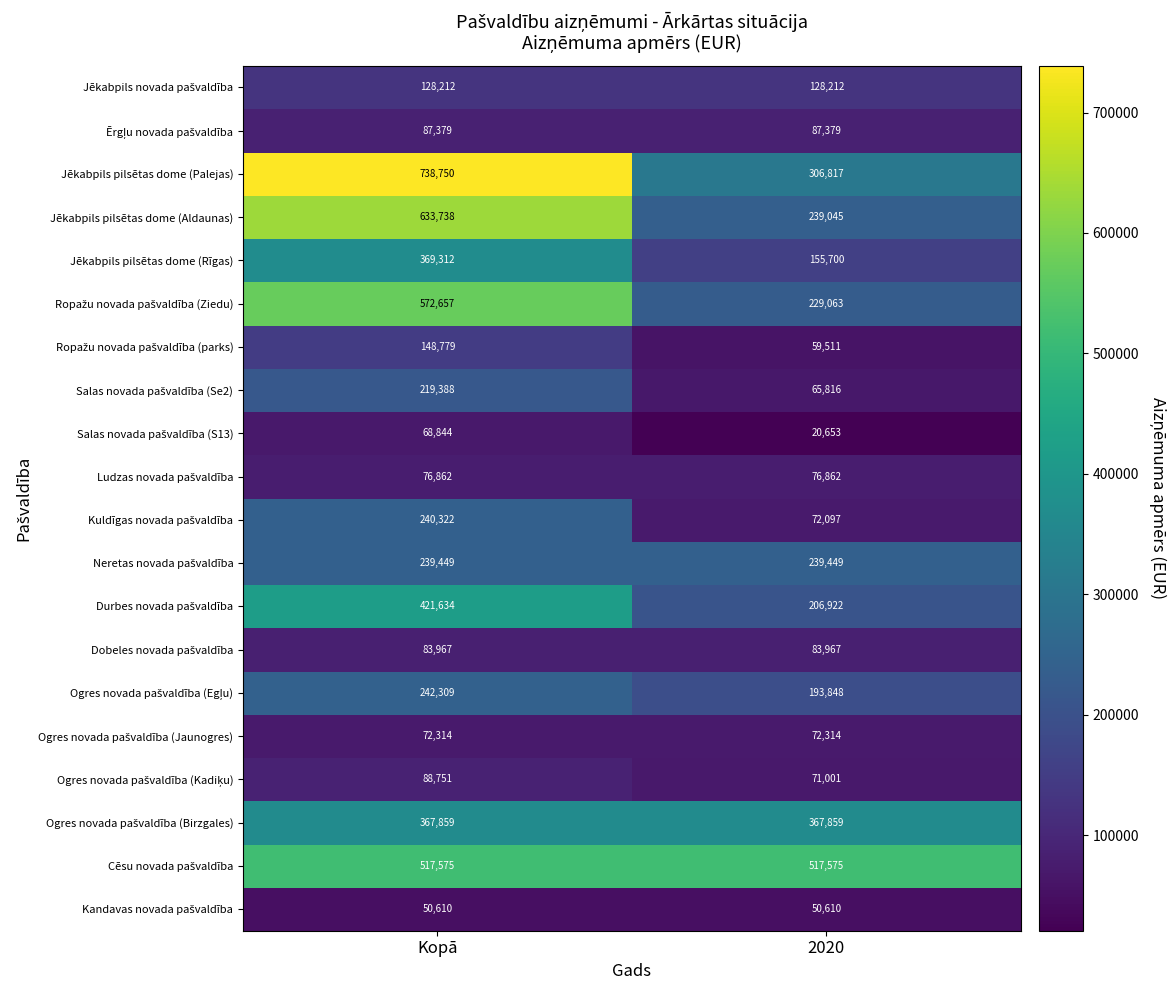

What is the maximum value shown in the chart?

738750